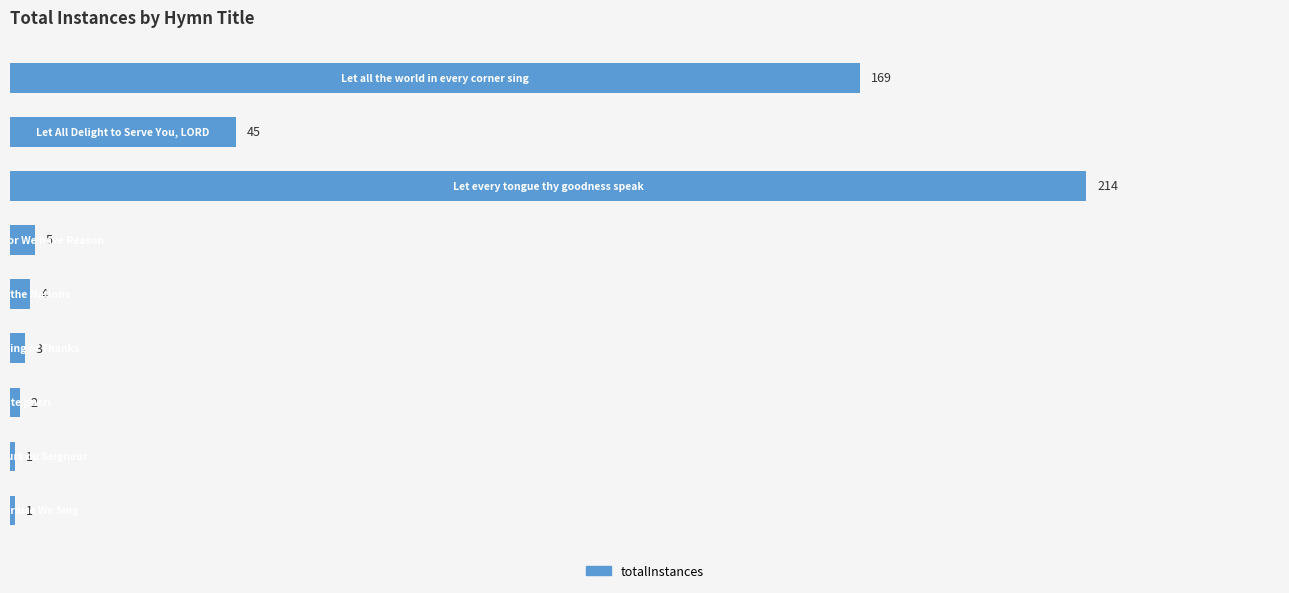

What is the value of the 5th bar from the top?

4